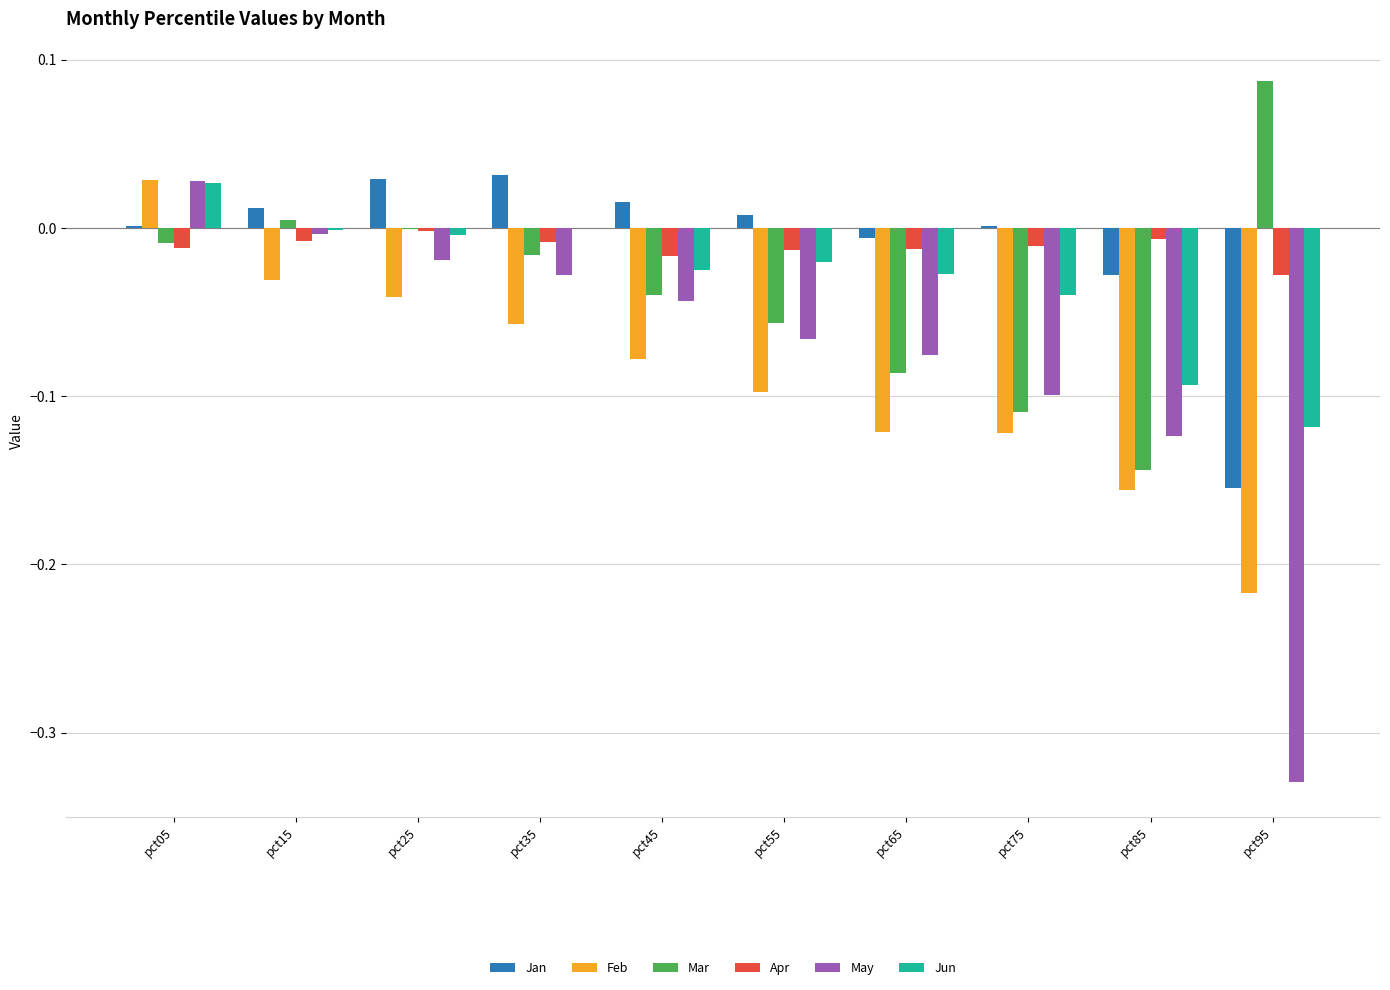

Does the chart contain stacked bars?

No